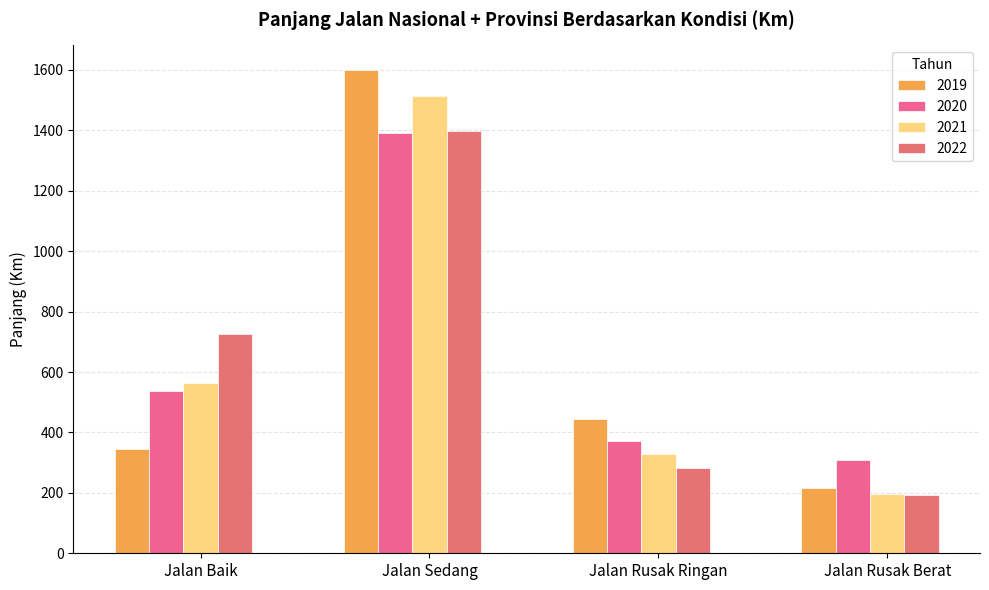

Is the value of 2022 at Jalan Baik greater than the value of 2020 at Jalan Rusak Berat?

Yes